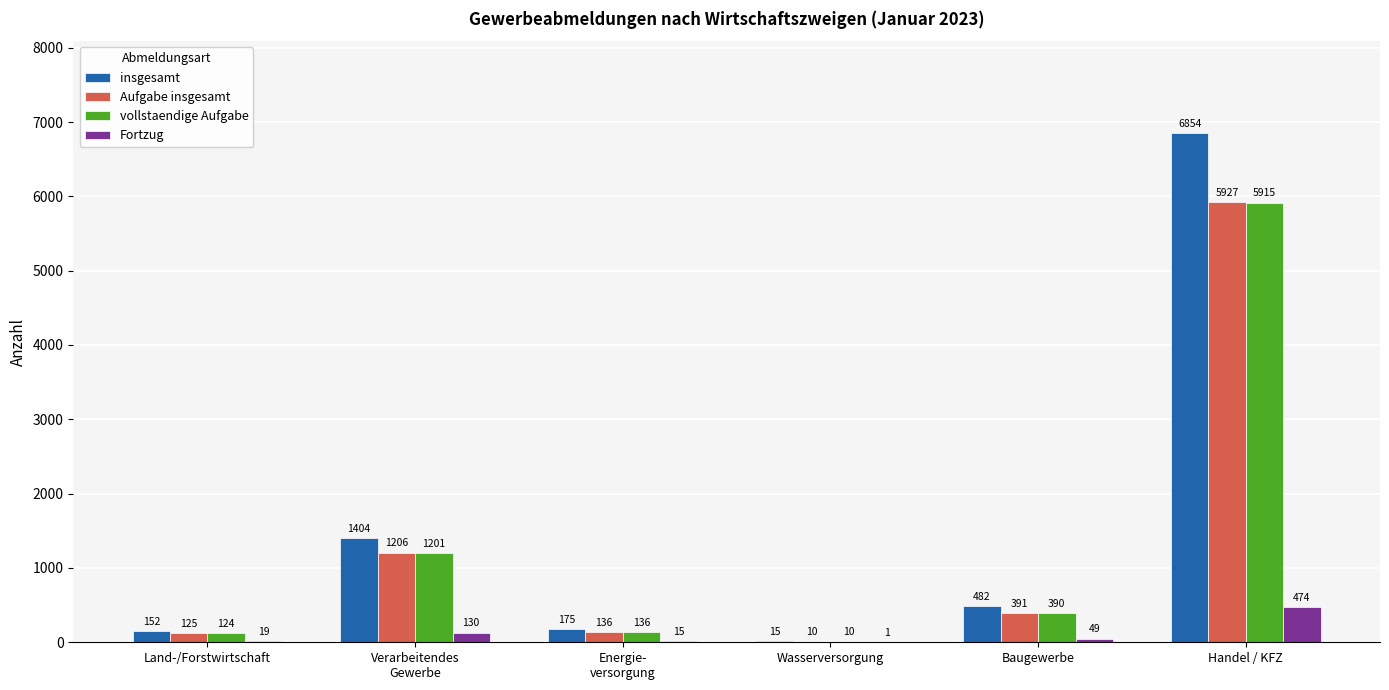

True or false: Fortzug has a value of 842 at Handel / KFZ.

False